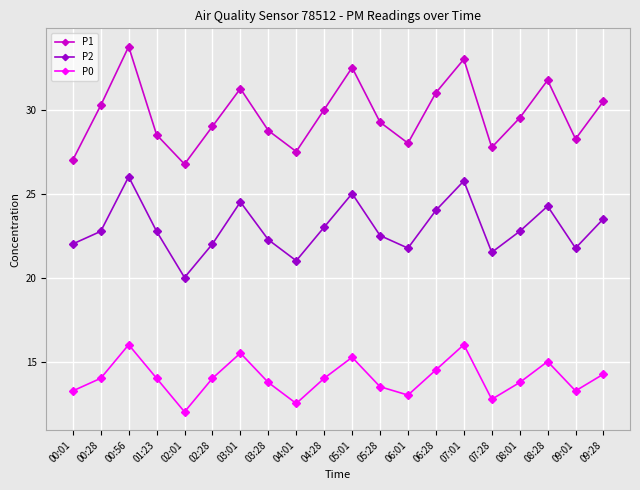

Count the number of data series in this chart.

3